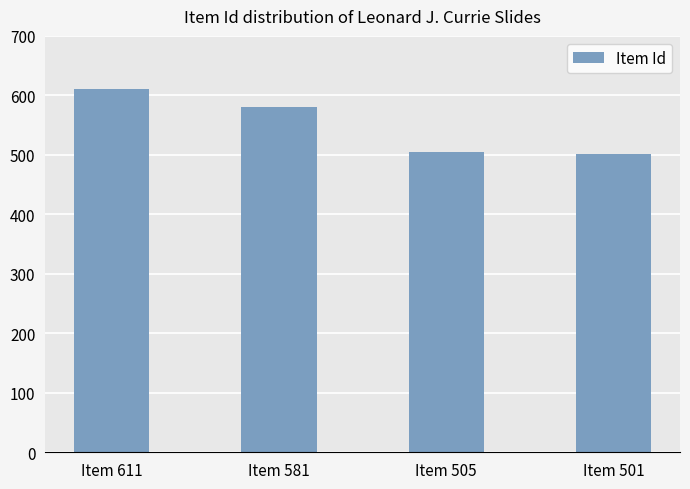

The value at Item 501 is 112. True or false?

False